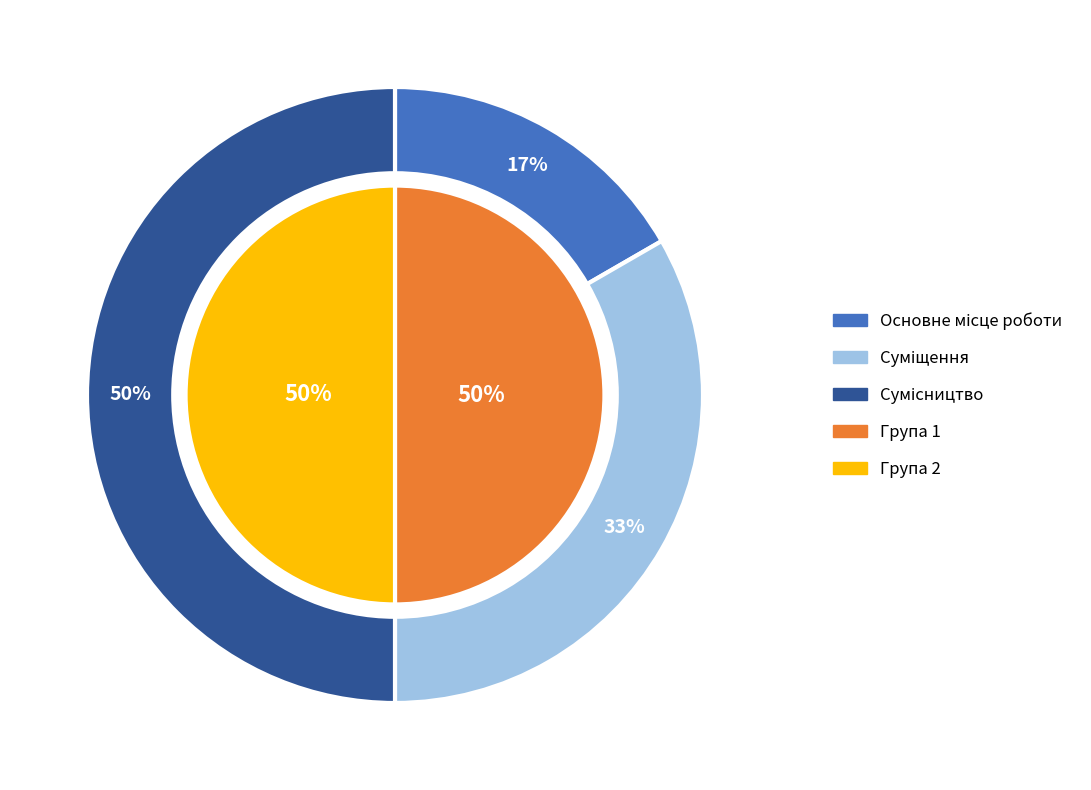

What percentage is the Сумісництво slice, to the nearest percent?

50%